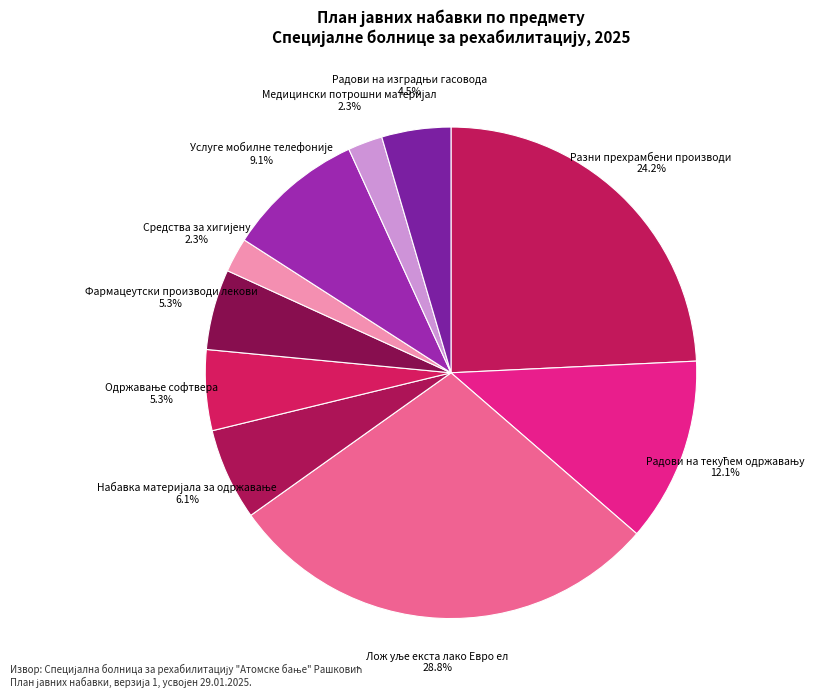

Does Разни прехрамбени производи represent more than half of the total?

No